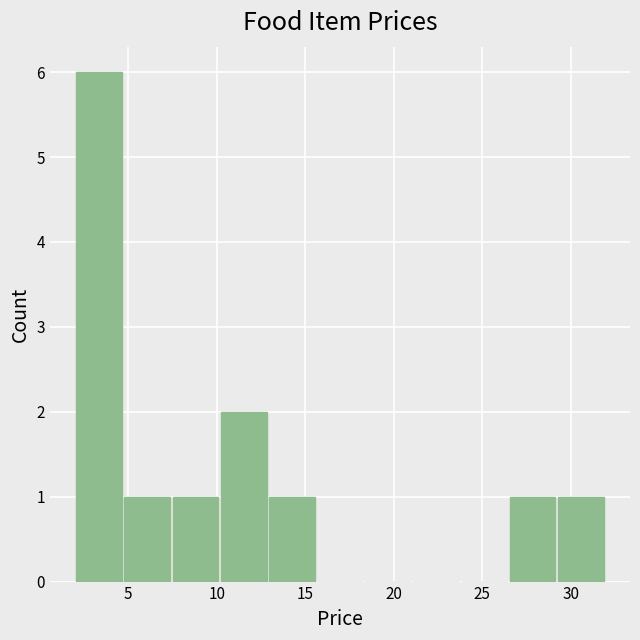

Over which range of the x-axis is the bar tallest?

2.0 to 5.0